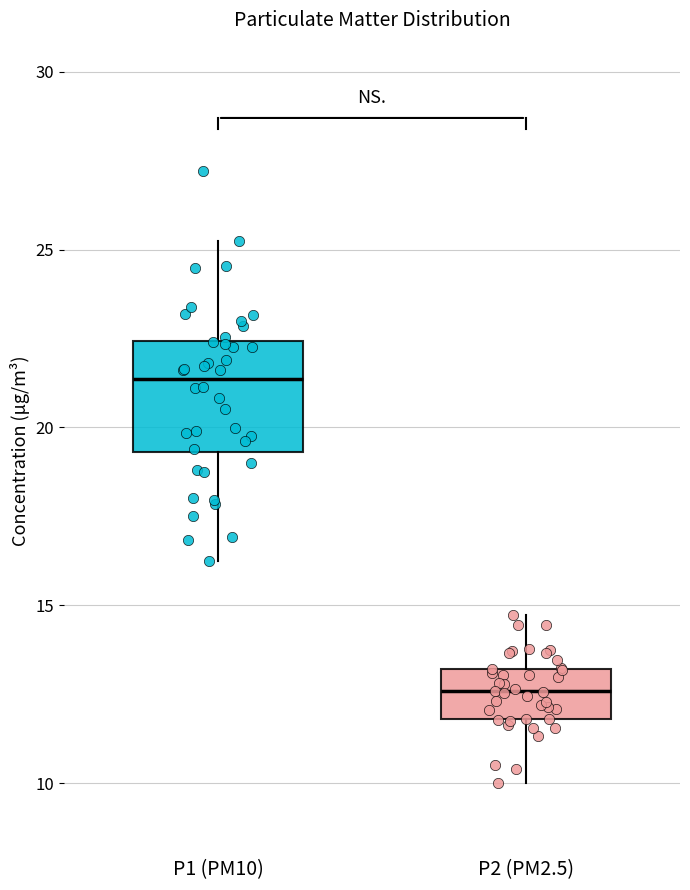

Where does the median line of the box for P2 (PM2.5) sit on the y-axis? The values are not printed on the chart, so give them approximately, as read against the axis.

12.5